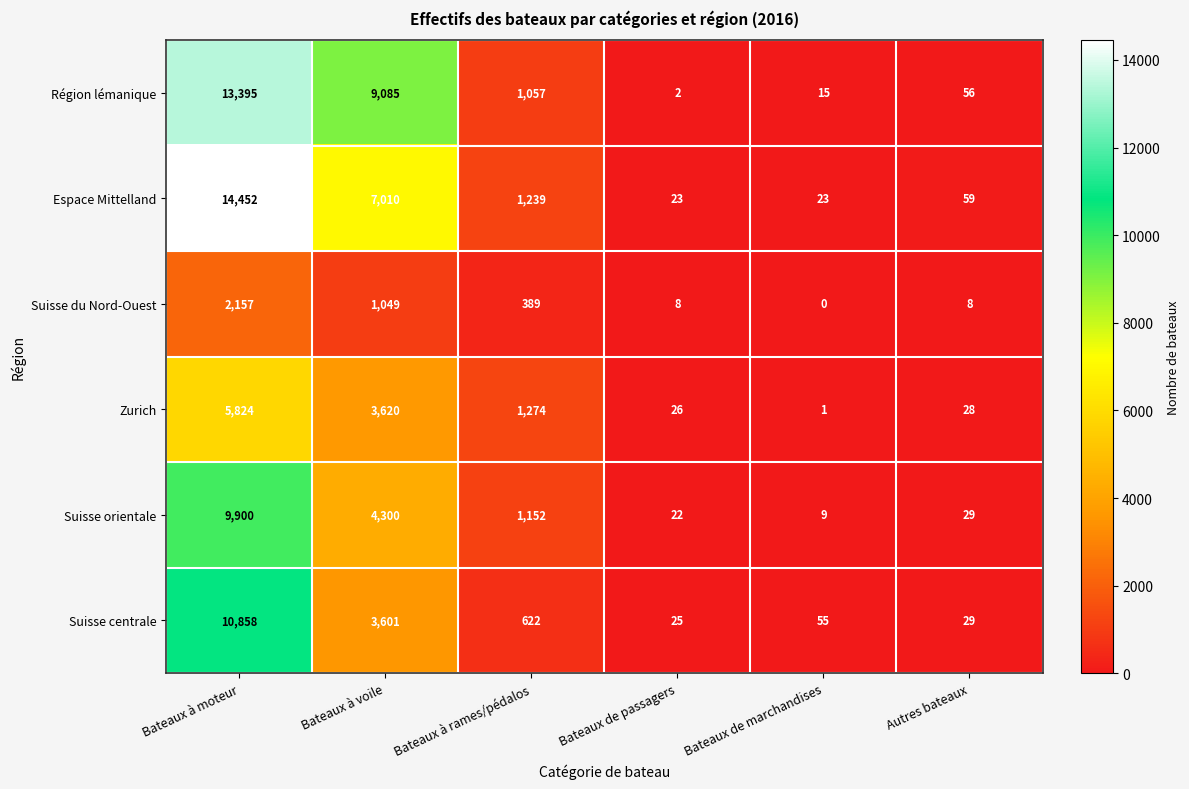

What is the lowest value of the Suisse centrale series?

25